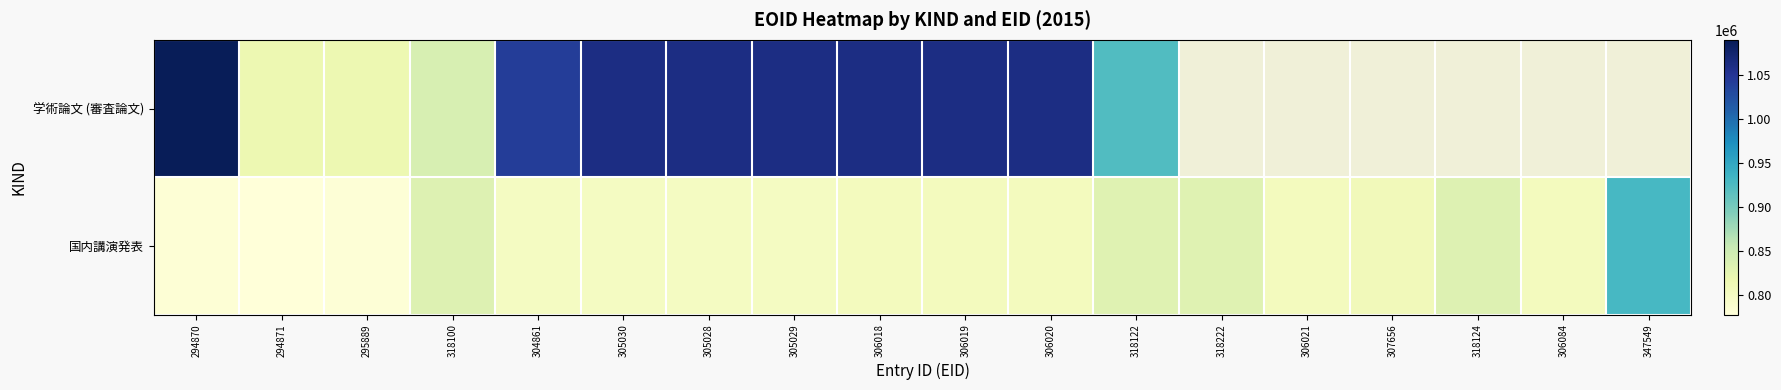

At how many categories does at least one series exceed 920525?

10